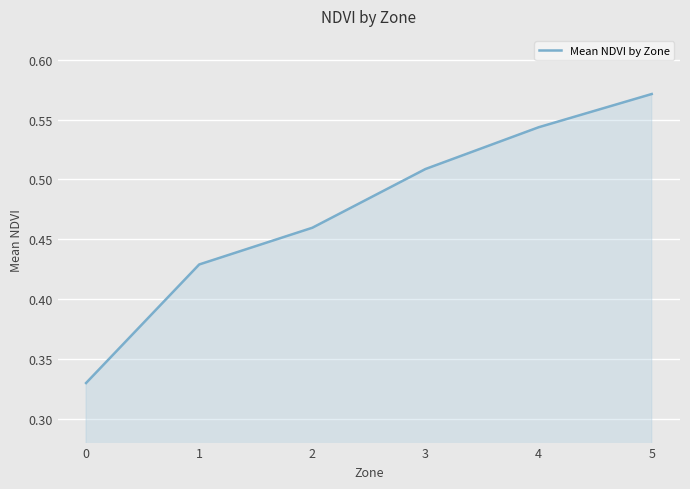

Is it true that the value at 3 is 0.8?

False